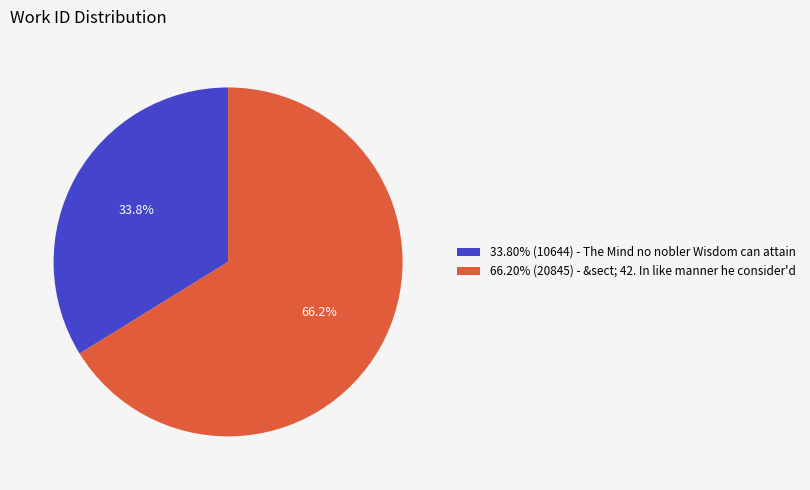

How many slices are in this pie chart?

2